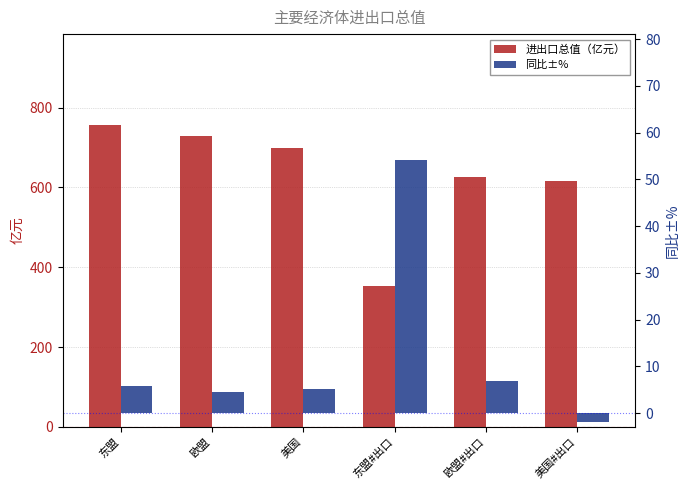

Rank the series at 欧盟 from highest to lowest value.

进出口总值（亿元）, 同比±%